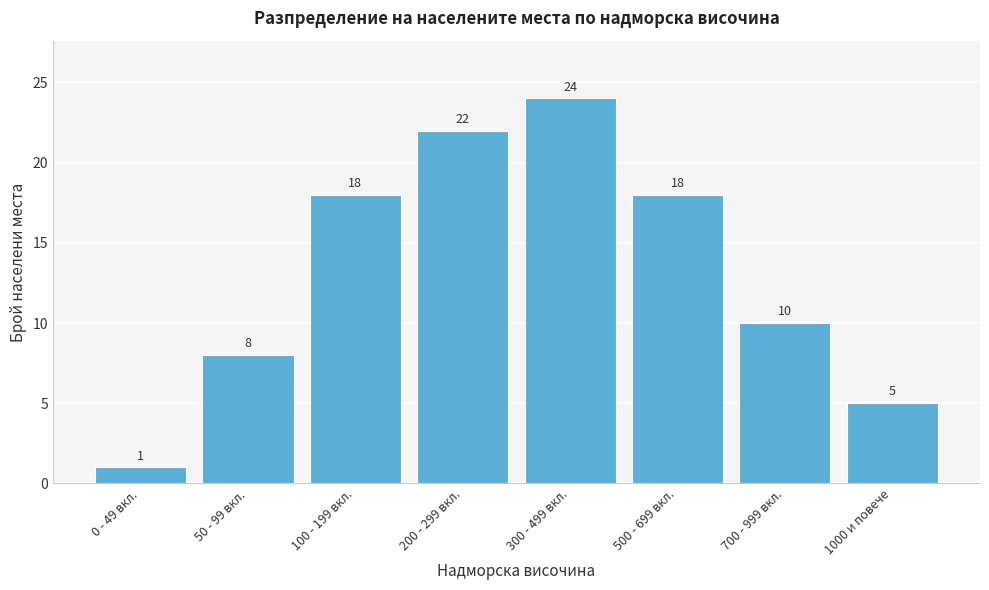

Reading left to right, transcribe all the data shown in this chart.

1	8	18	22	24	18	10	5